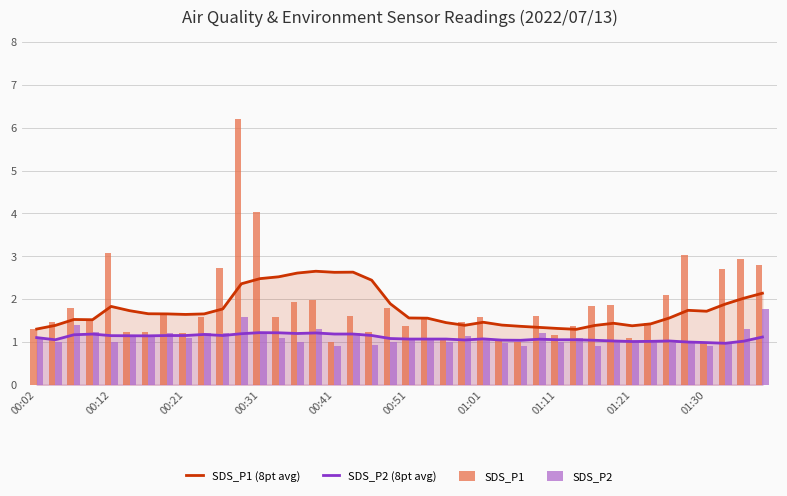

True or false: SDS_P2 (8pt avg) has a value of 1.7 at 00:21.

False